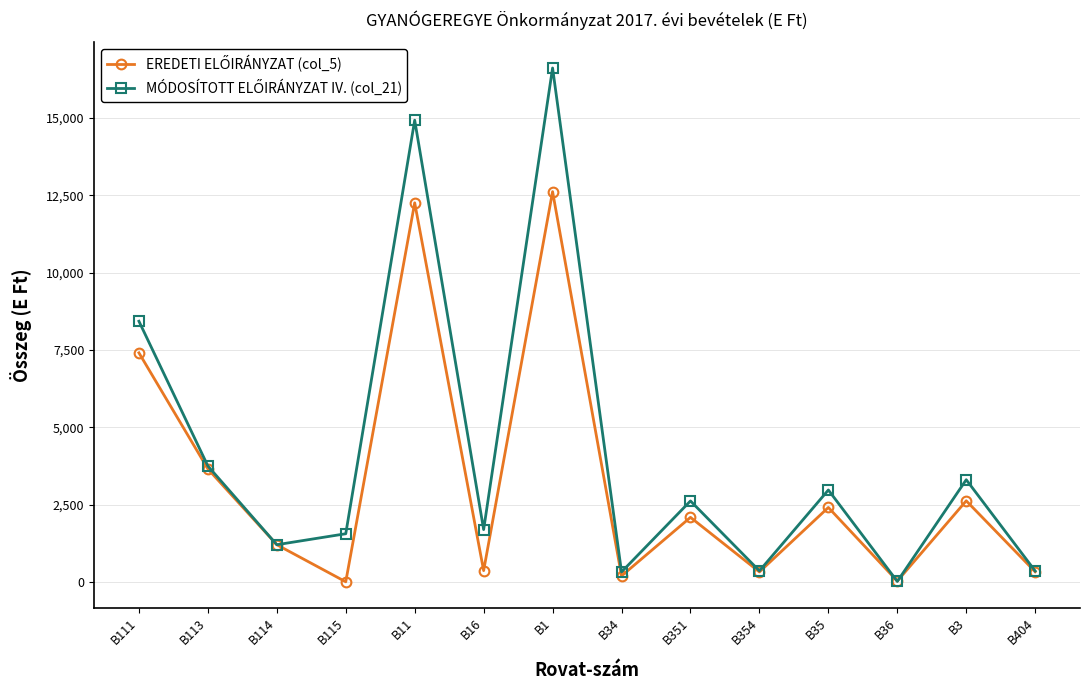

What is the maximum value shown in the chart?

16618